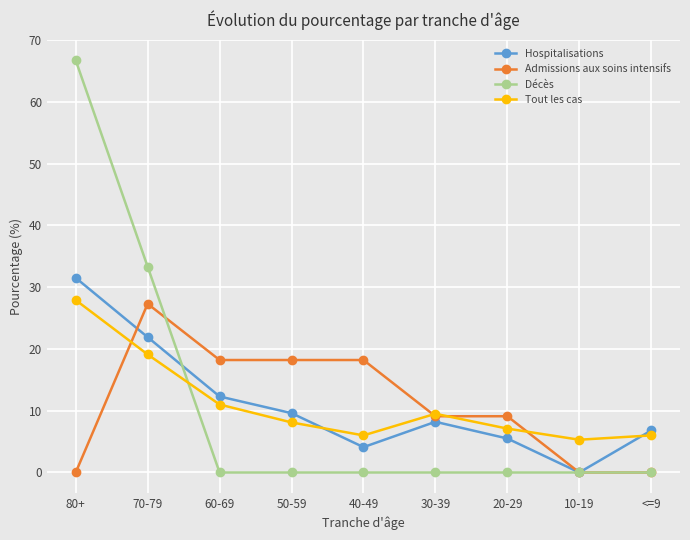

Reading right to left, what are all the values shown in this chart?

Hospitalisations: 6.8	0.0	5.5	8.2	4.1	9.6	12.3	21.9	31.5
Admissions aux soins intensifs: 0.0	0.0	9.1	9.1	18.2	18.2	18.2	27.3	0.0
Décès: 0.0	0.0	0.0	0.0	0.0	0.0	0.0	33.3	66.7
Tout les cas: 6.0	5.3	7.1	9.5	6.0	8.1	11.0	19.1	27.9